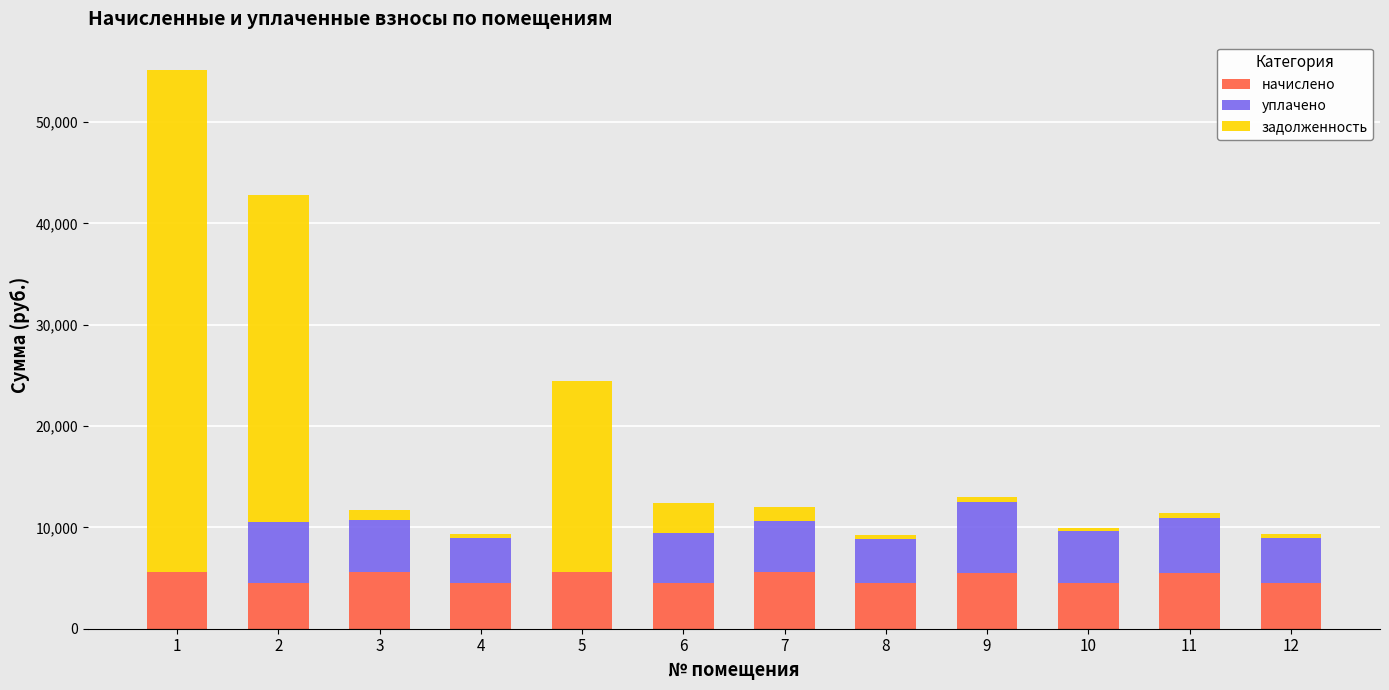

What is the total value across all series at 1?

55164.4